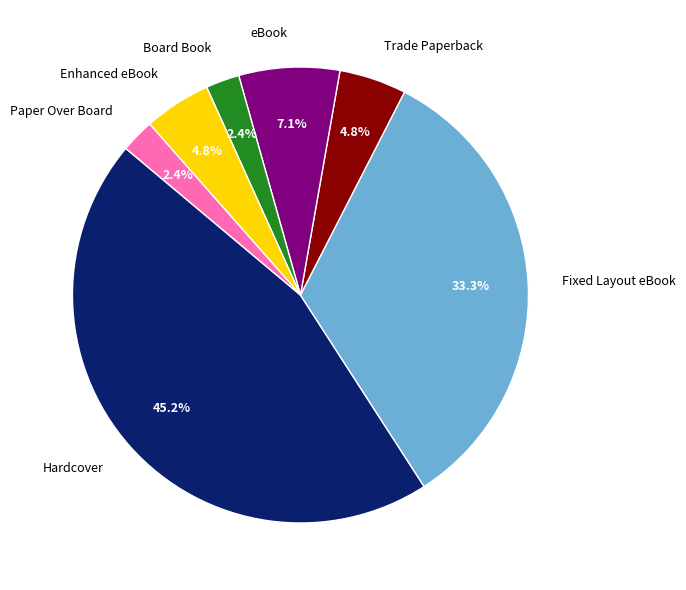

Which category has the biggest portion of the pie?

Hardcover